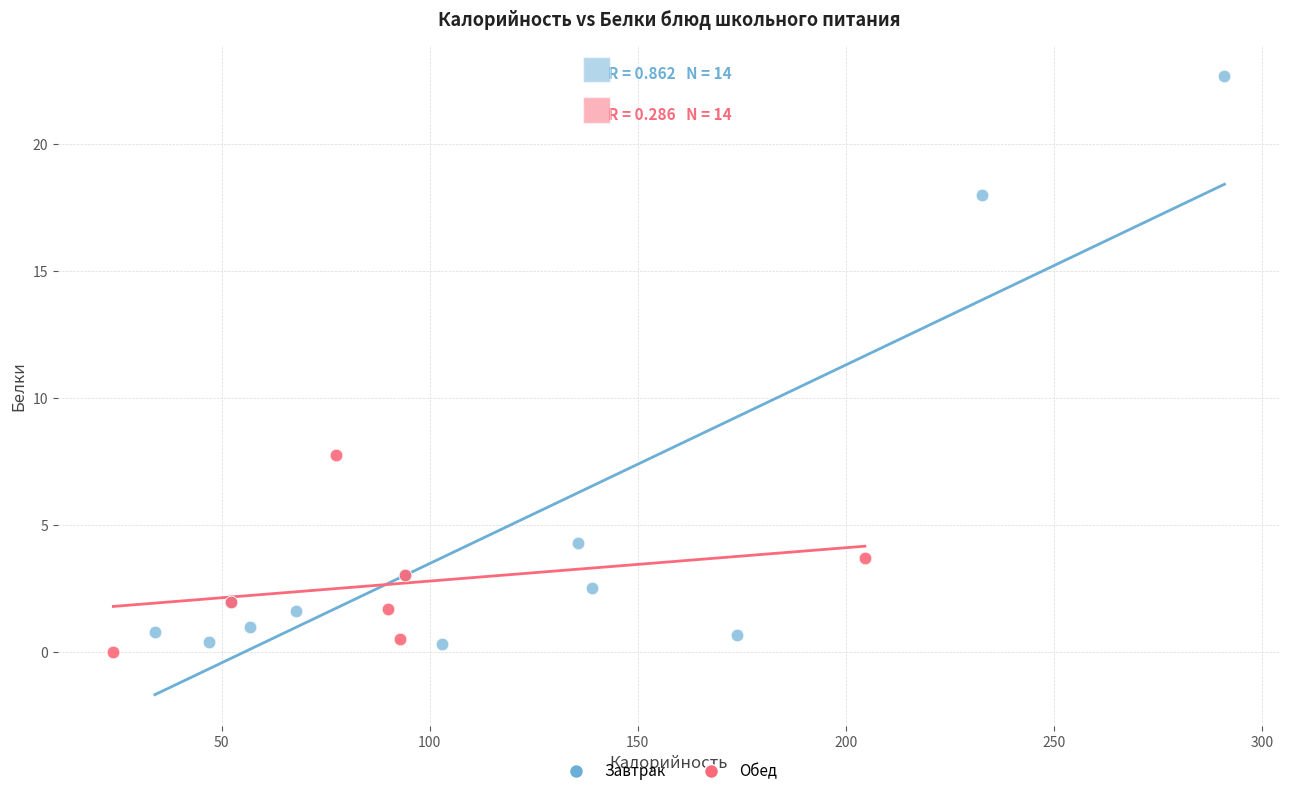

Which series contains the highest Y value?

Завтрак